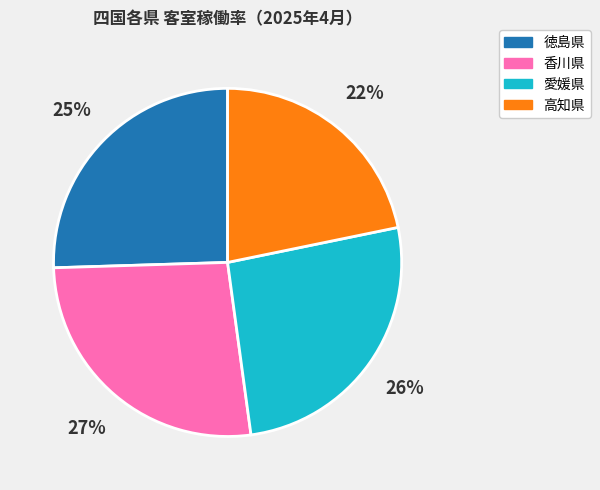

To the nearest percent, what is the difference between the largest and smallest slice percentages?

5%